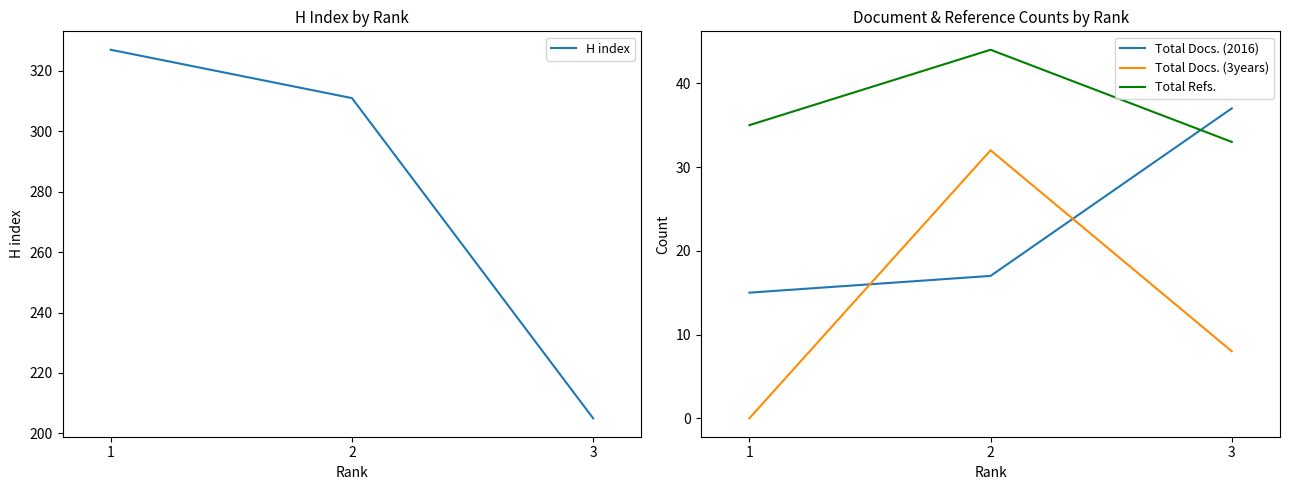

Reading left to right, list all the values displayed in this chart.

H index: 327	311	205
Total Docs. (2016): 15	17	37
Total Docs. (3years): 0	32	8
Total Refs.: 35	44	33